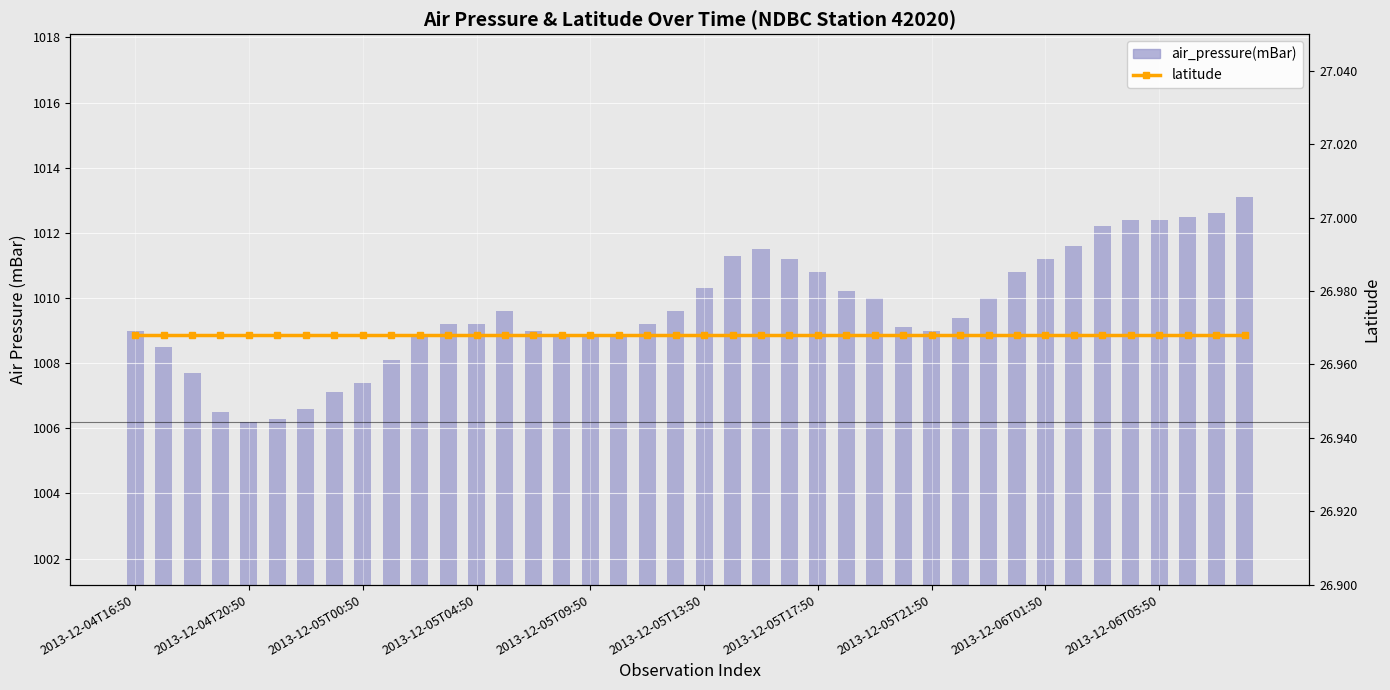

What are all the series names shown in the legend?

air_pressure(mBar), latitude